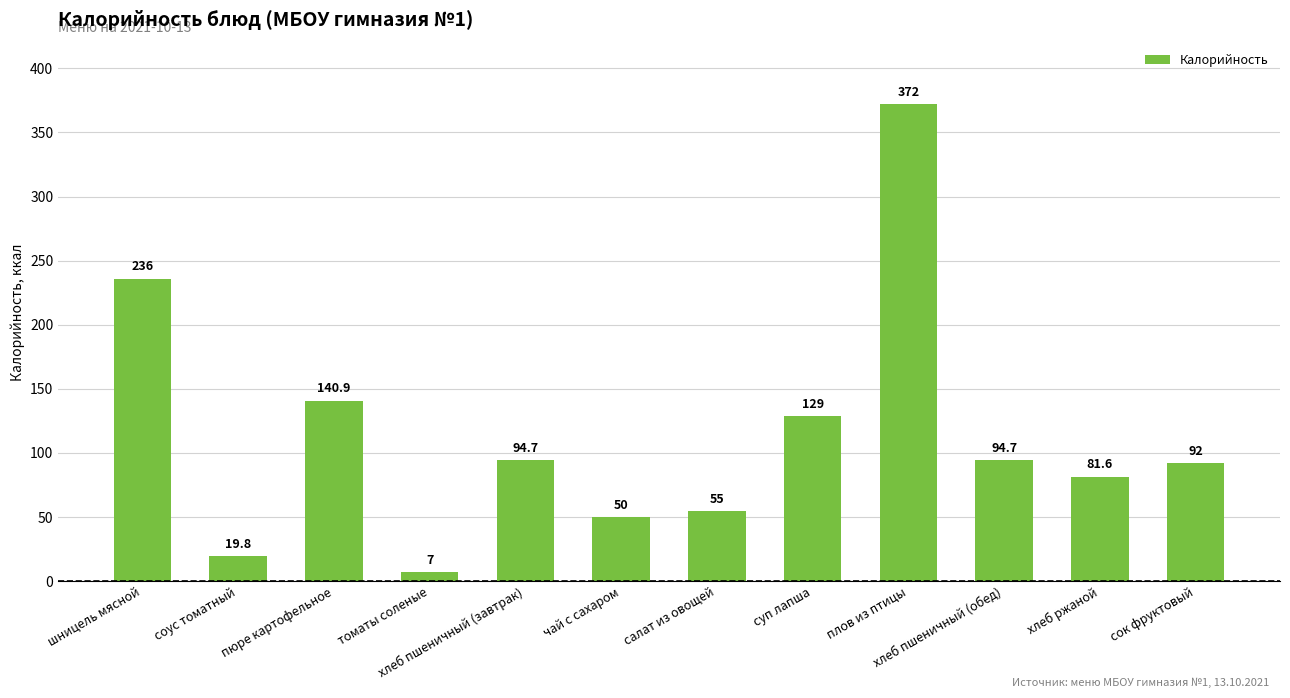

What is the sum of all values?

1372.7